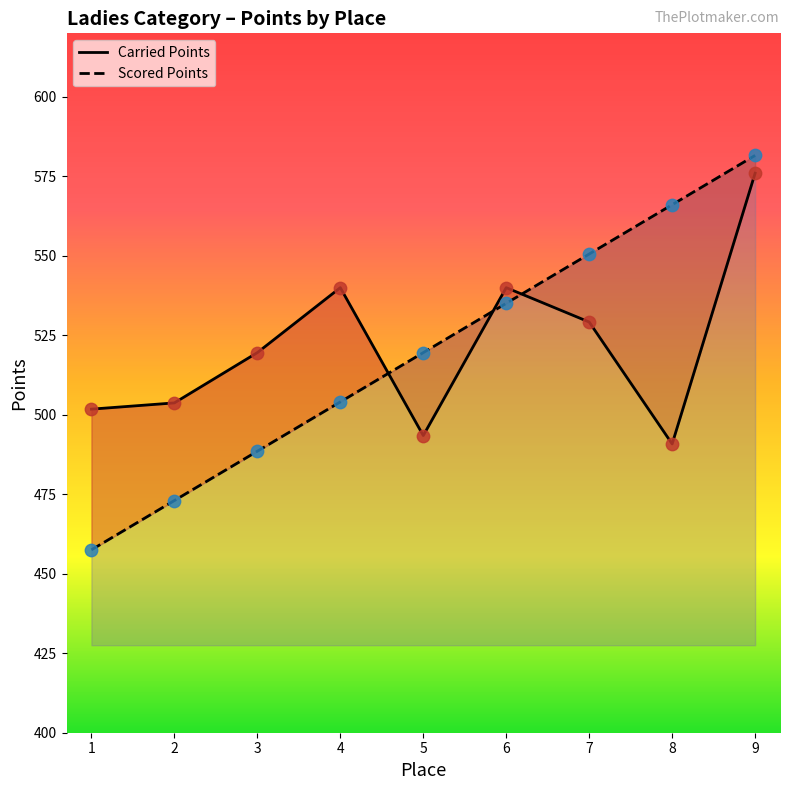

At how many categories does at least one series exceed 461?

9